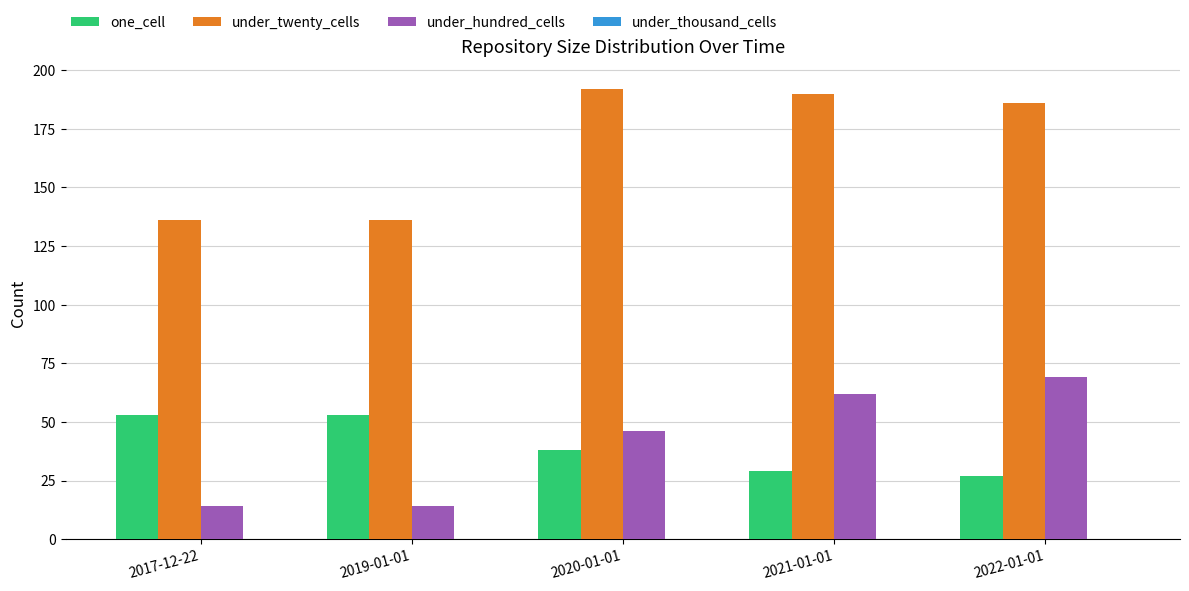

How many values in the under_twenty_cells series are below 186?

2